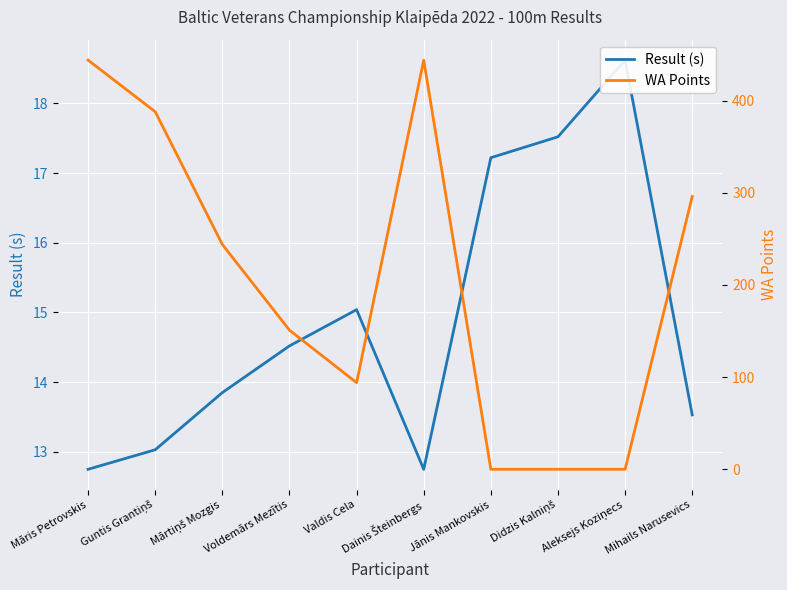

What is the value of the WA Points point at the 6th from the left?

444.0